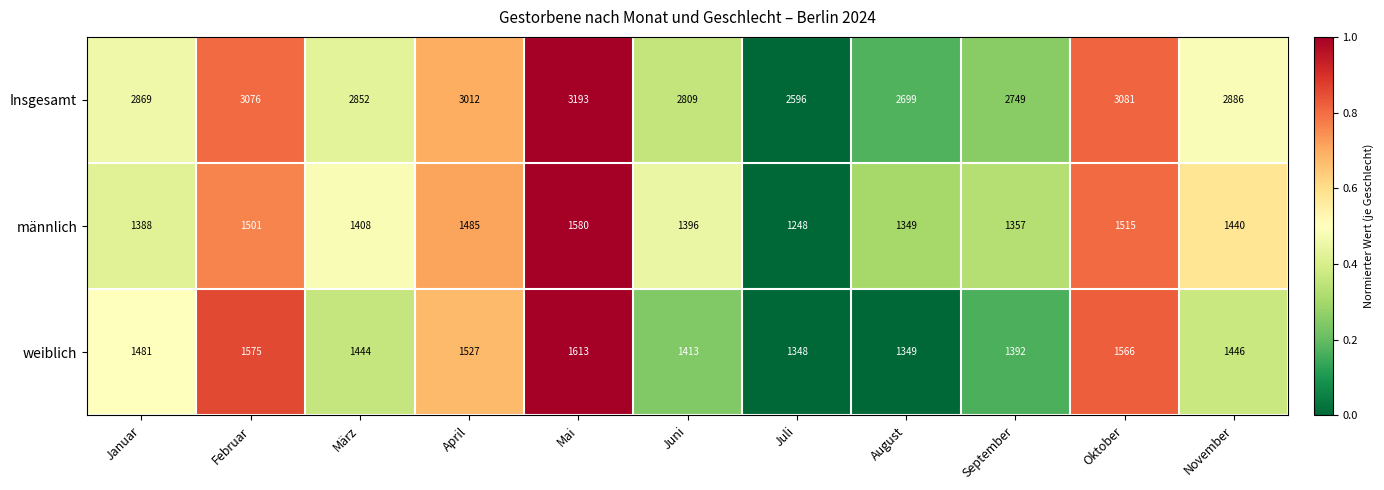

Which series changed the most between Februar and Oktober?

männlich